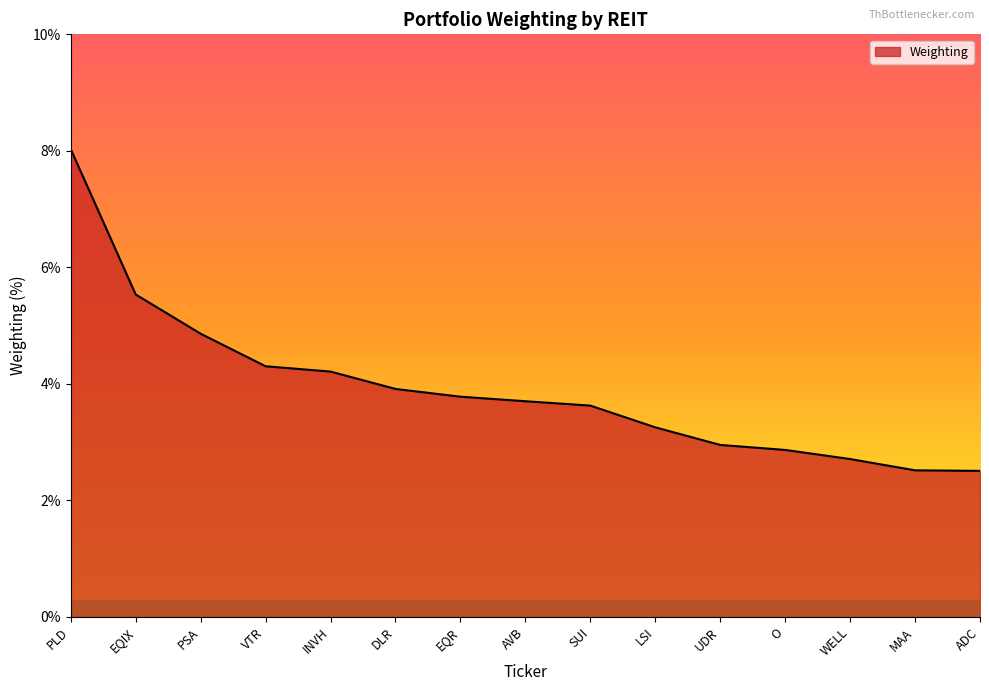

What is the minimum value shown in the chart?

2.5